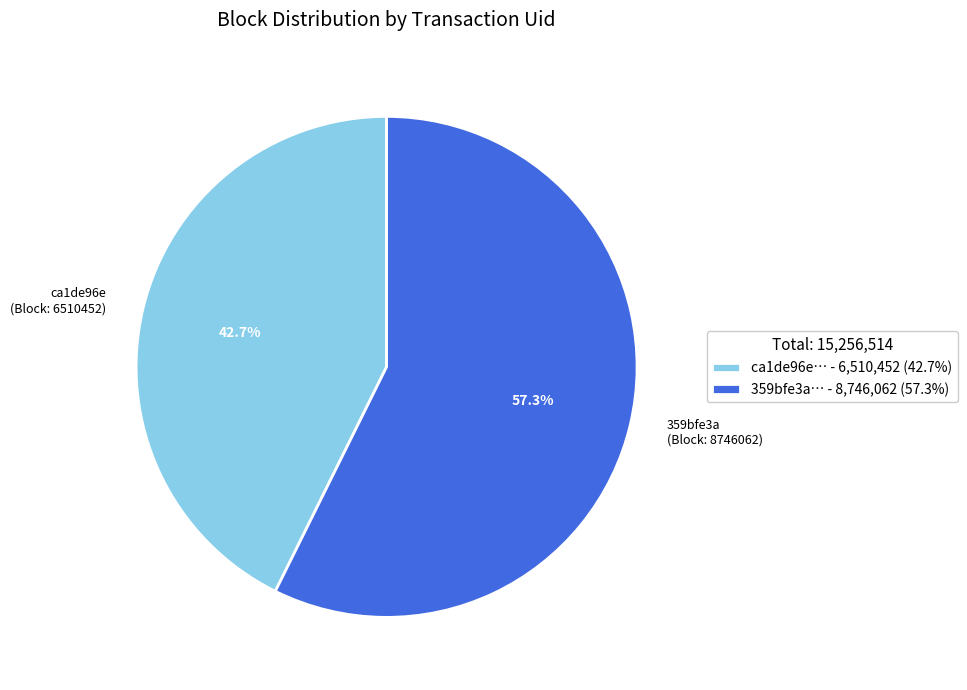

Does any single category account for the majority?

Yes